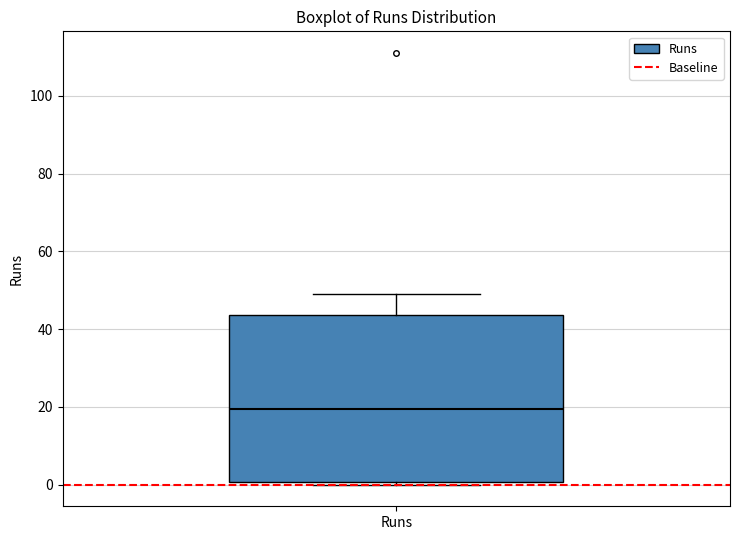

Read this box plot against the y-axis: the position of the median line, the range covered by the box, and the ends of both whiskers. The values are not printed on the chart, so give them approximately, as read against the axis.

median 20, box 0 to 44, whiskers 0 (just below the box's lower edge) to 50